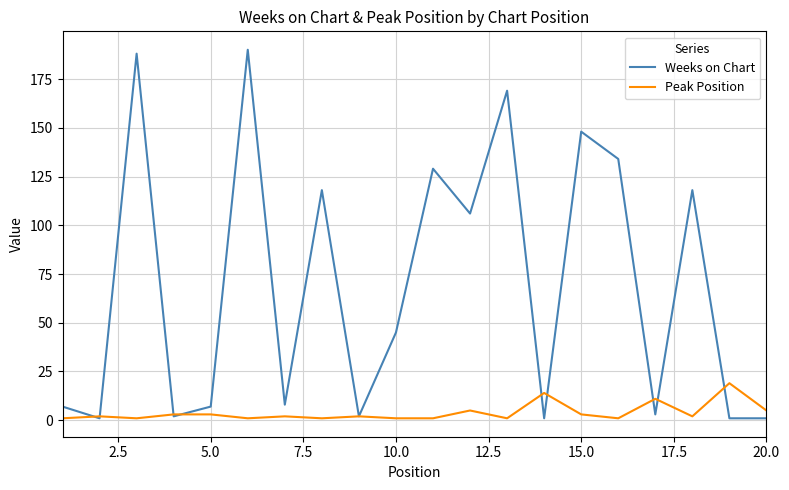

What is the difference between the maximum and minimum values in the Weeks on Chart series?

189